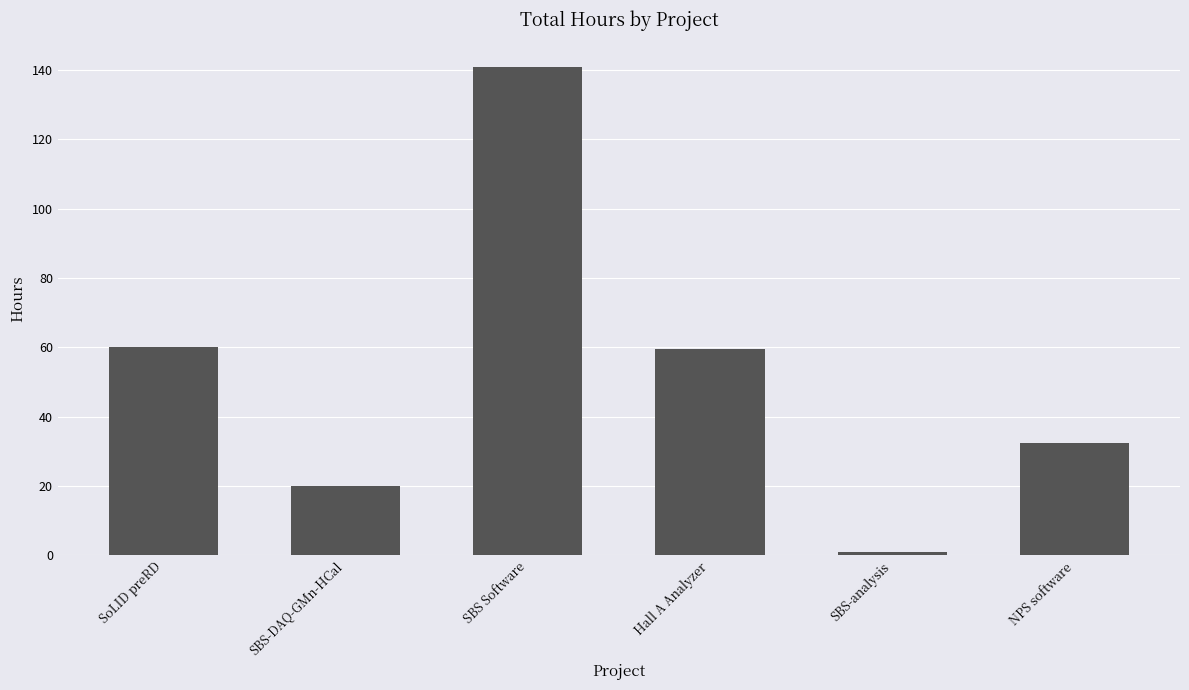

Between SBS-DAQ-GMn-HCal and SBS-analysis, which is larger?

SBS-DAQ-GMn-HCal